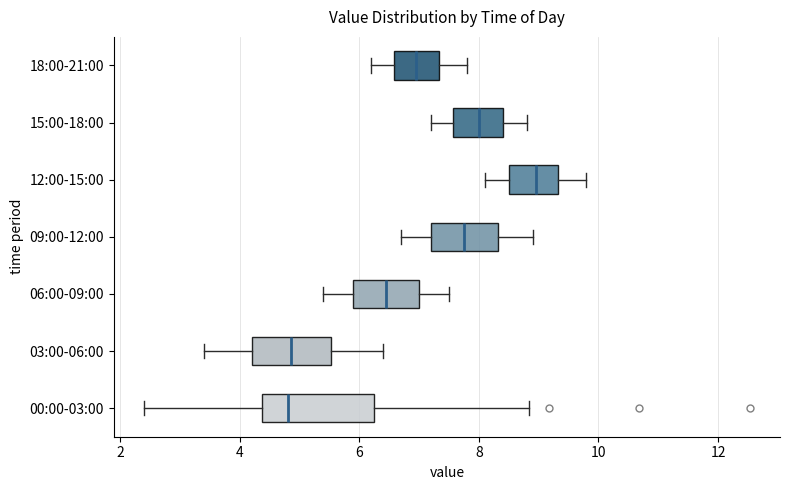

Which box has the furthest to the right median line?

12:00-15:00